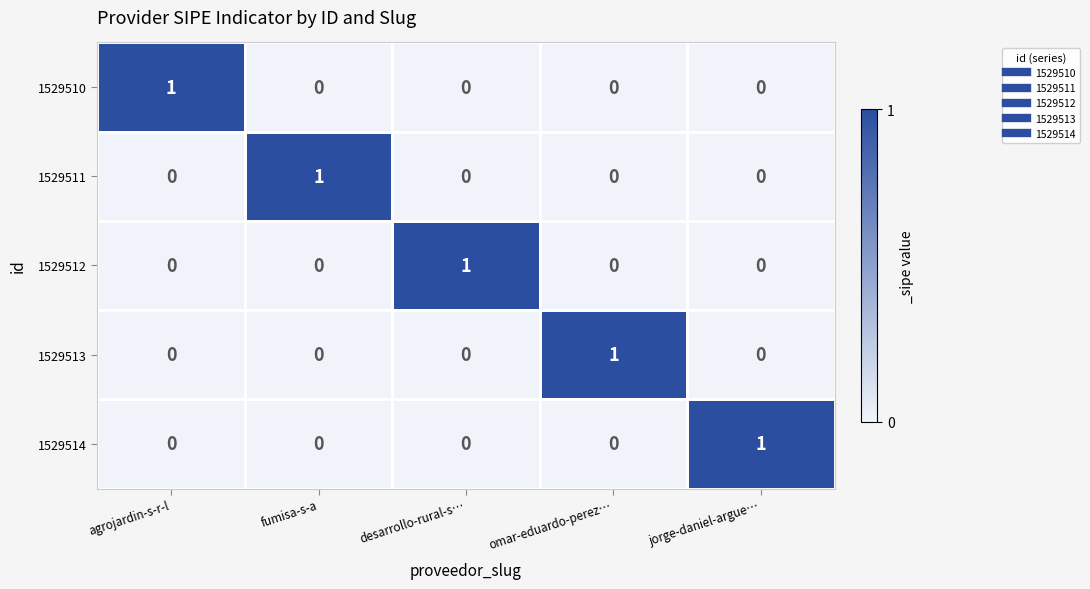

At how many categories does at least one series exceed 0?

5